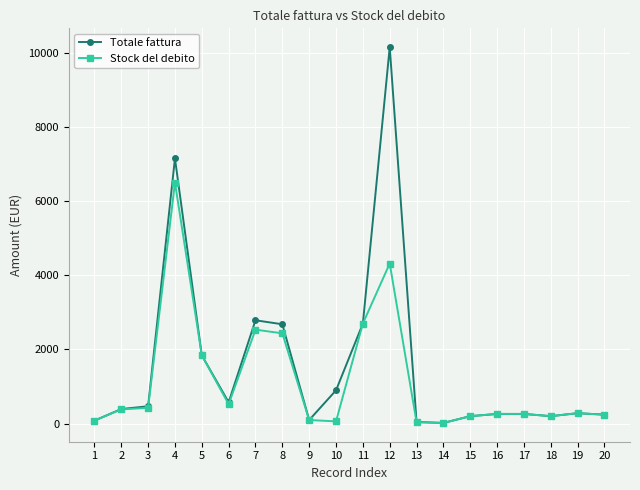

How many lines are shown in the chart?

2